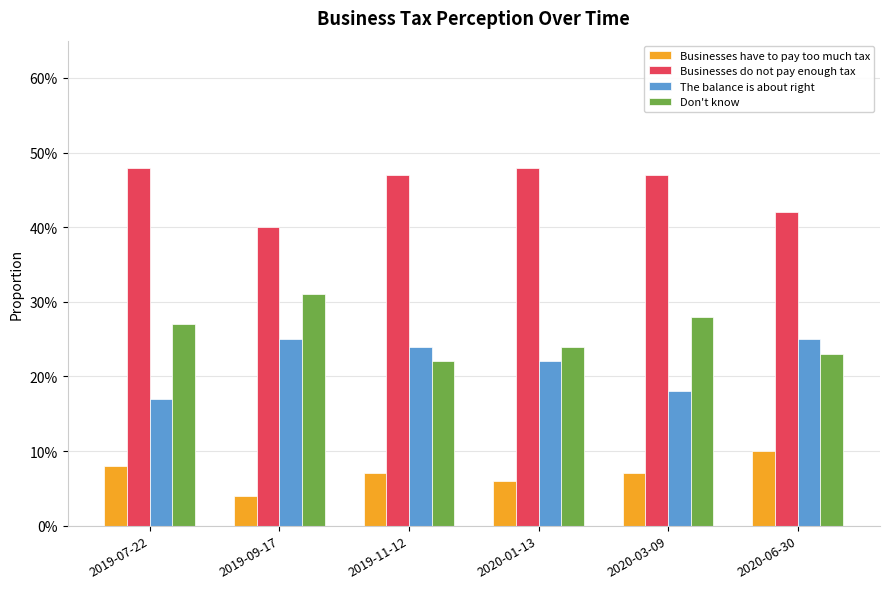

Between 2020-01-13 and 2020-03-09, which is larger?

2020-03-09